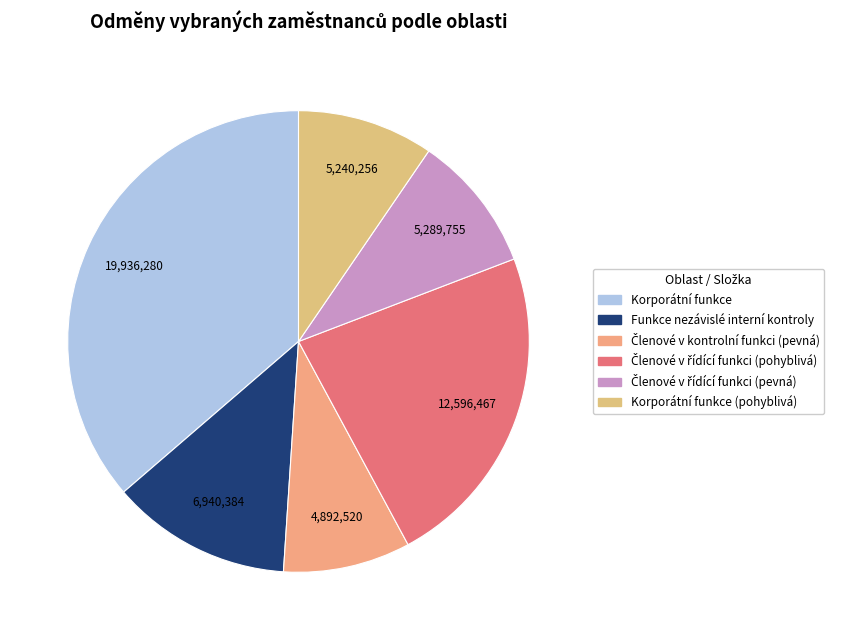

What is the largest slice in the pie chart?

Korporátní funkce